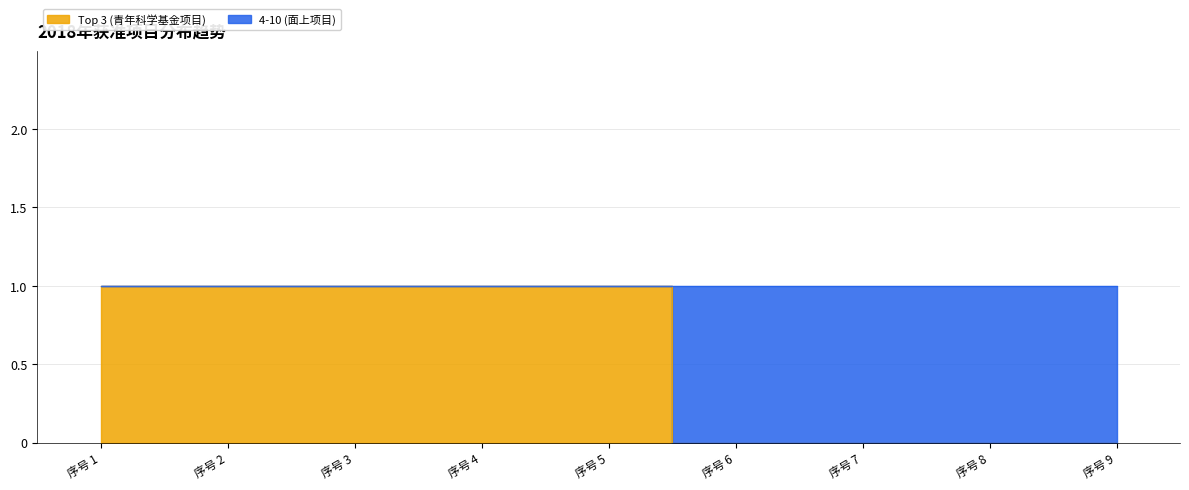

The chart shows a value of 1 at 序号 2. True or false?

True